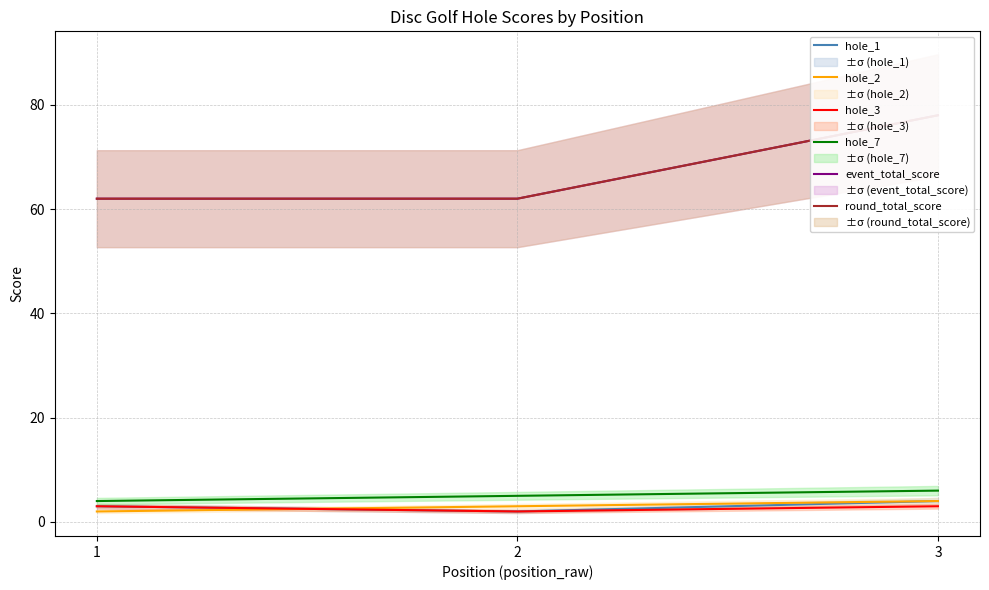

What value does the hole_2 series have at 1?

2